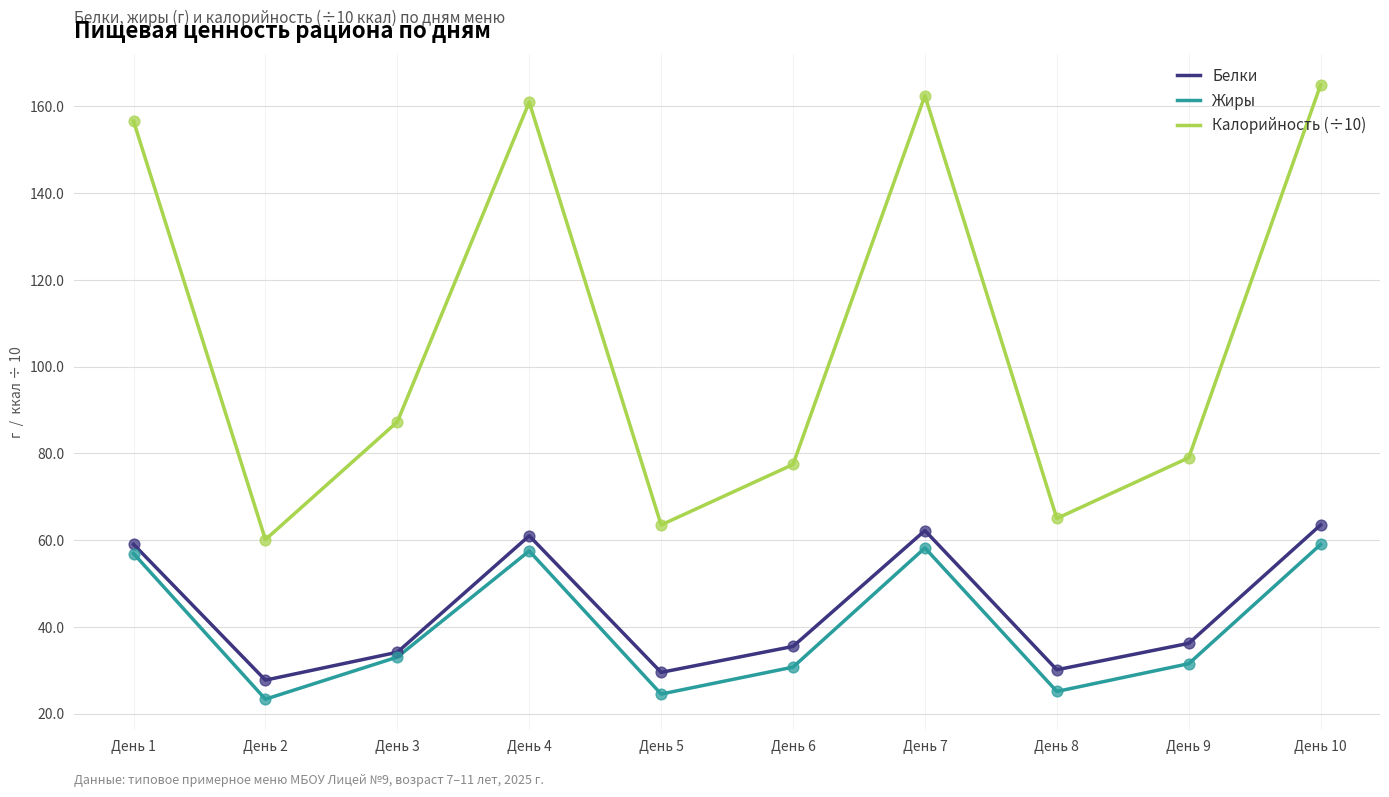

Which series has the widest spread of values?

Калорийность (÷10)